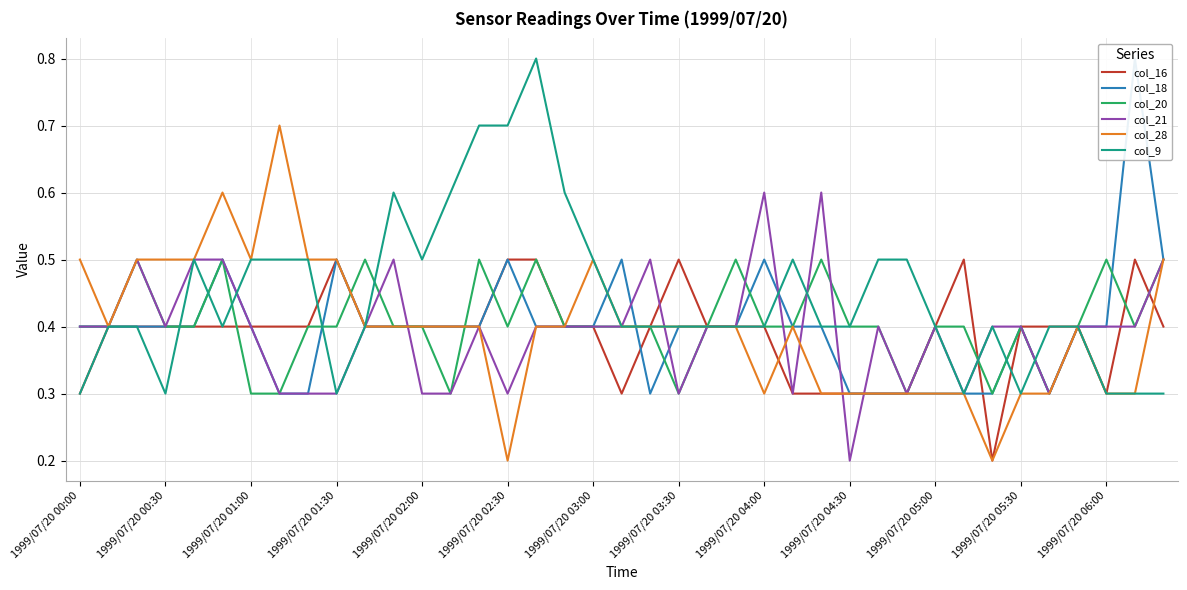

Read the col_9 value at 1999/07/20 04:00.

0.4